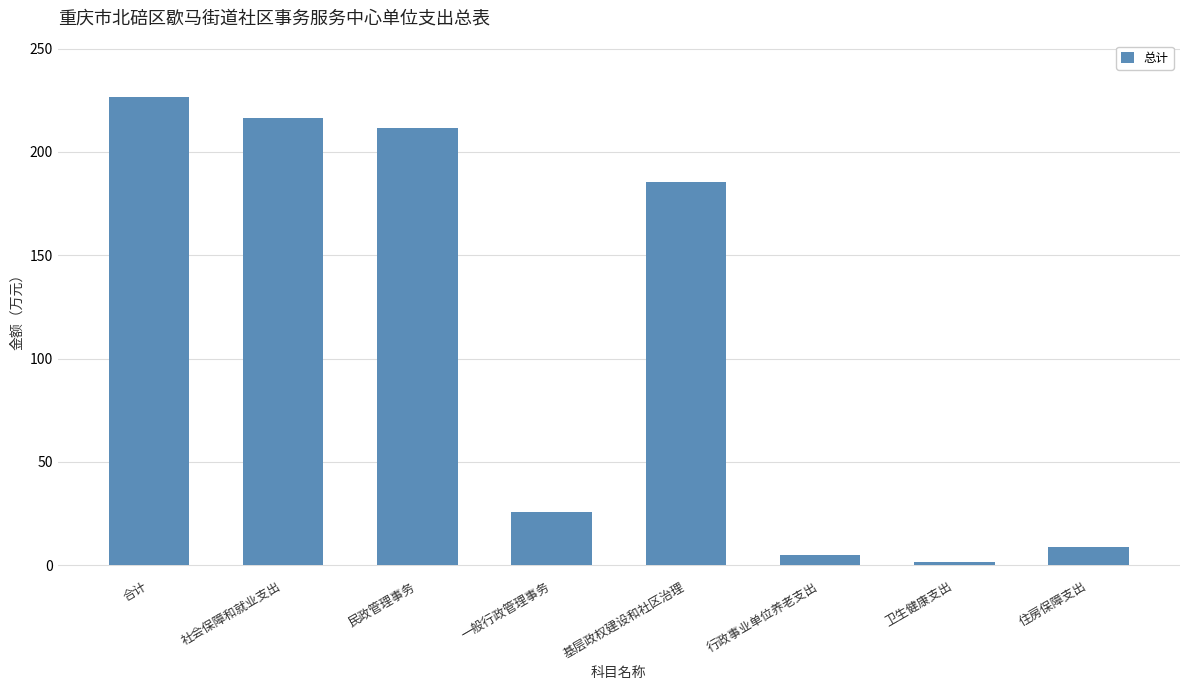

Reading left to right, list all the values displayed in this chart.

226.7	216.3	211.4	25.8	185.6	4.9	1.4	8.9